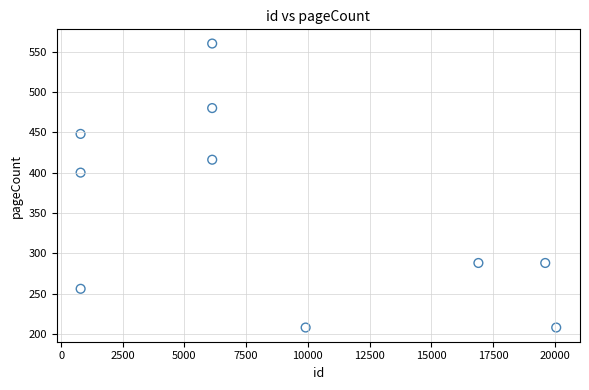

What Y value in the scatter plot is closest to 384?

400